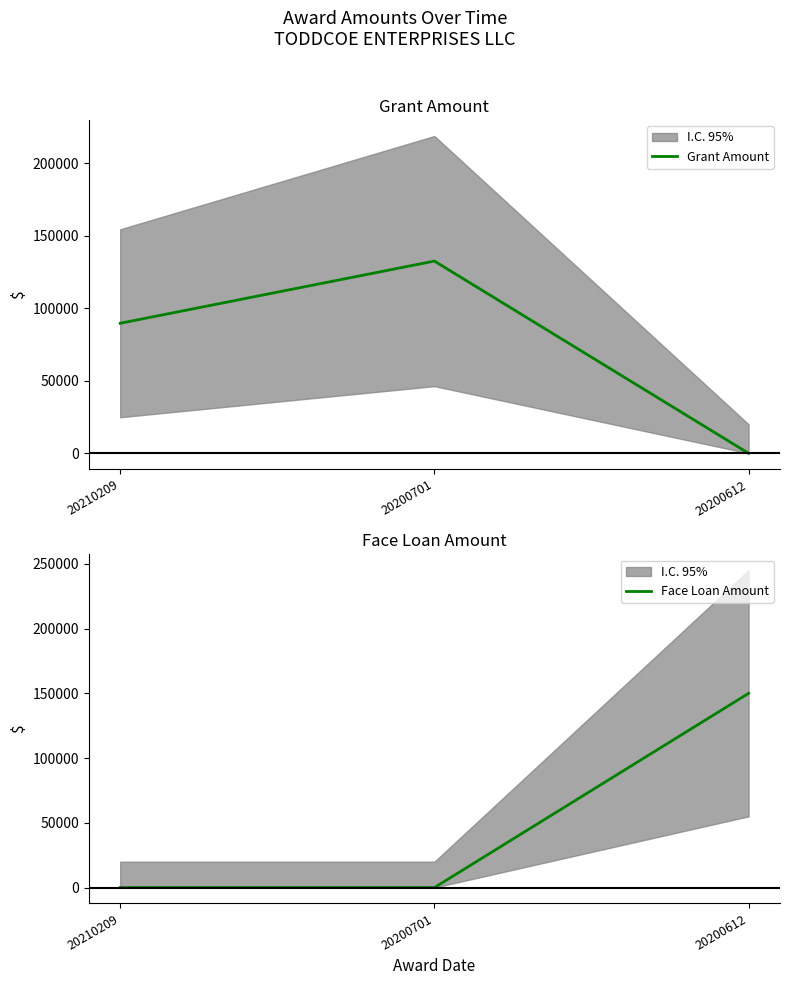

Where is Face Loan Amount nearest to the value 75000?

20210209